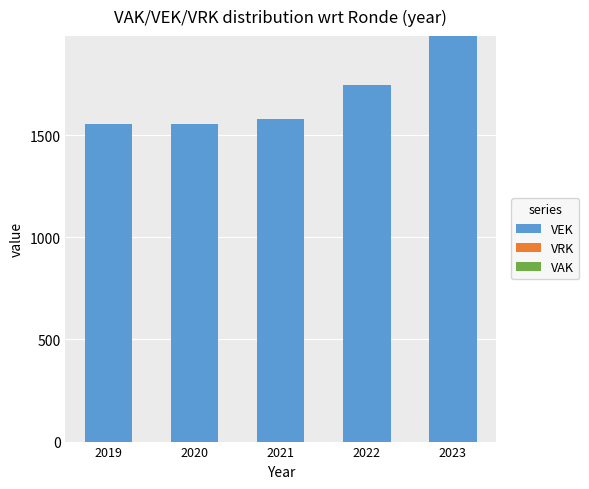

What is the value of the 1st bar from the left?

1555